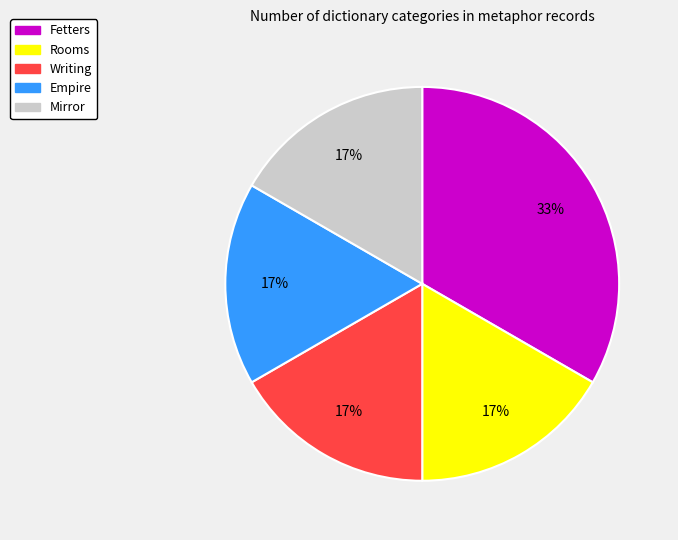

How many slices are in this pie chart?

5